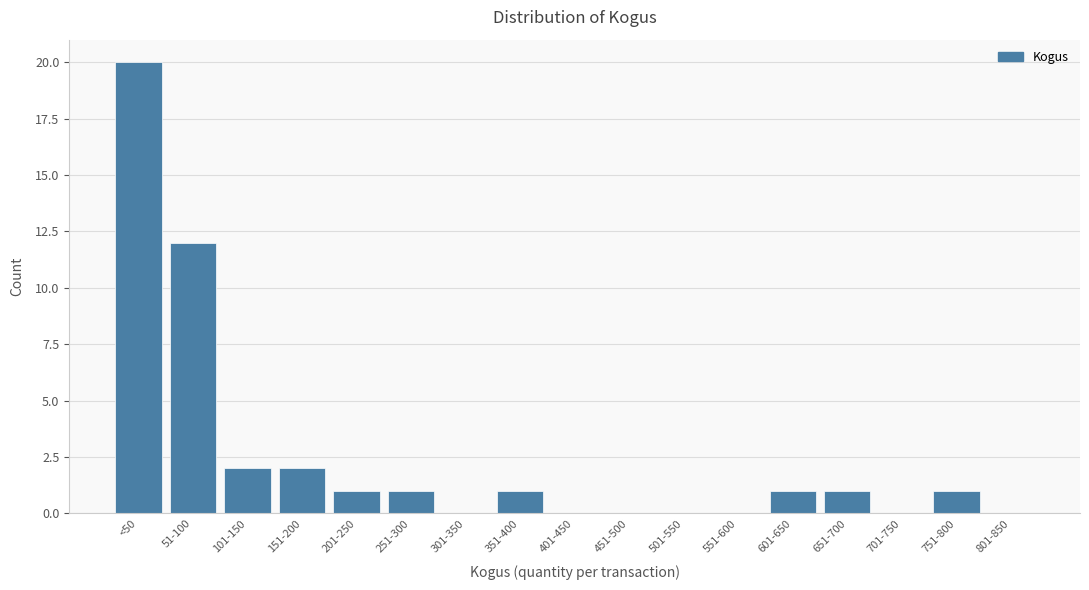

Reading left to right, transcribe all the data shown in this chart.

<50=20	51-100=12	101-150=2	151-200=2	201-250=1	251-300=1	301-350=0	351-400=1	401-450=0	451-500=0	501-550=0	551-600=0	601-650=1	651-700=1	701-750=0	751-800=1	801-850=0